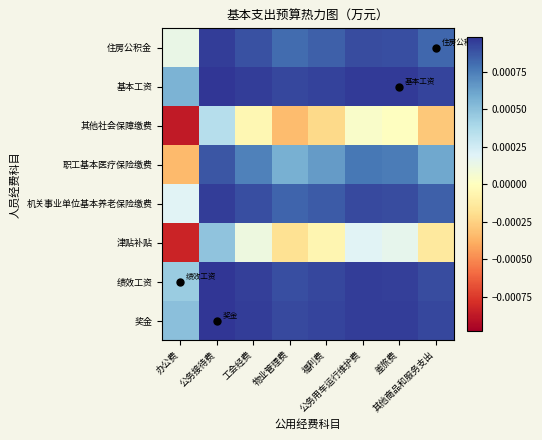

At which category is the sum across all series the highest?

公务接待费